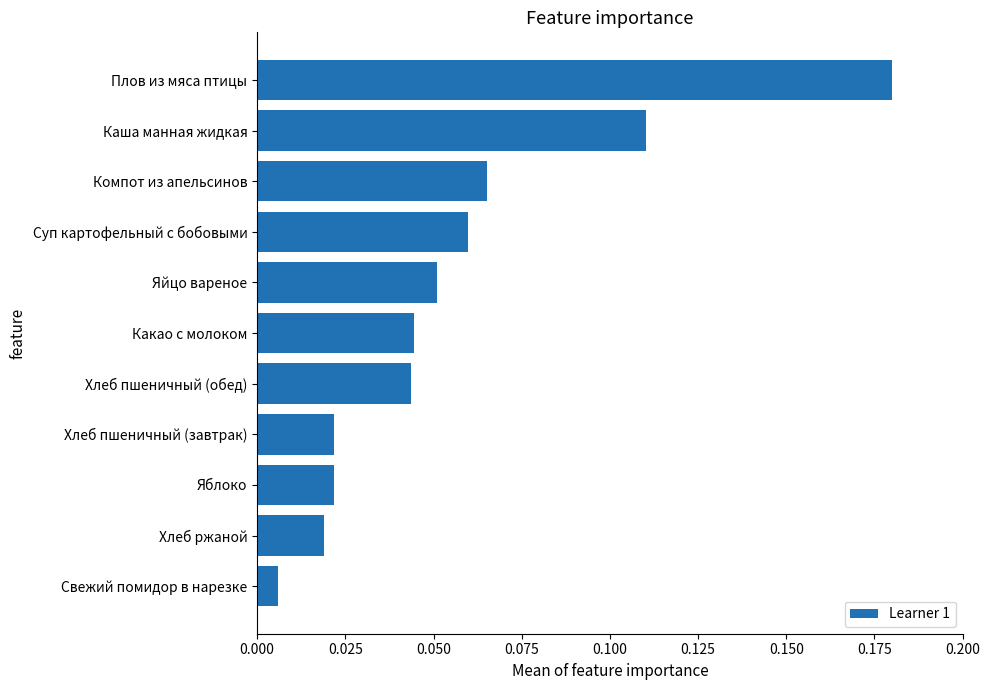

What is the sum of all values?

0.6